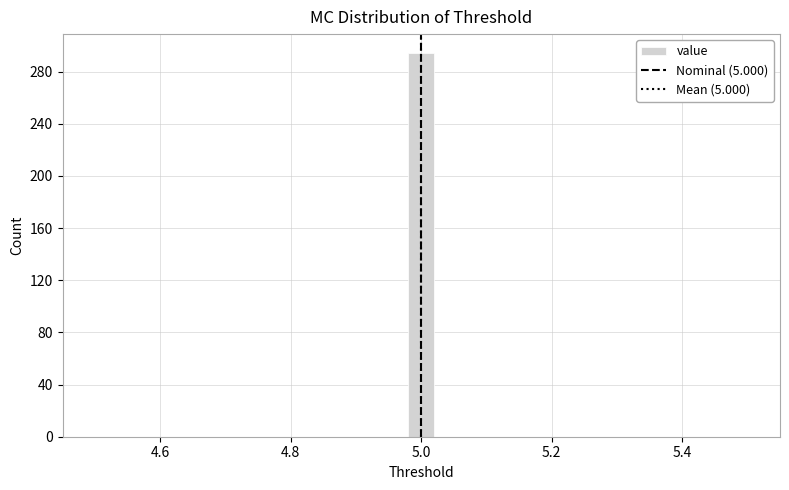

Read against the x-axis, roughly where is the centre of the tallest bar?

5.00